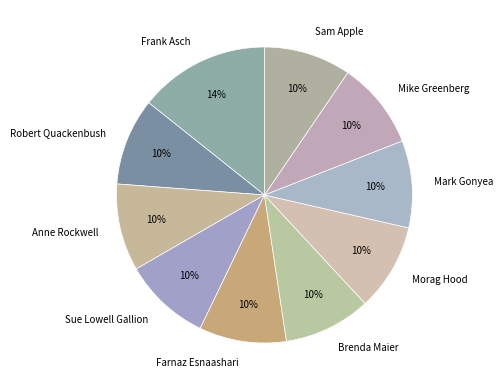

Which category has the biggest portion of the pie?

Frank Asch